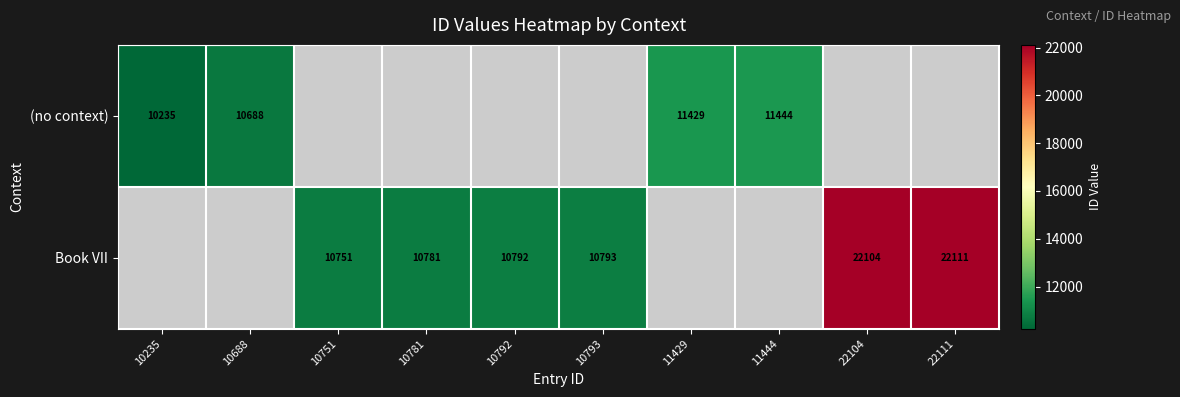

Rank the categories by (no context) value from lowest to highest.

10235, 10688, 10751, 10781, 10792, 10793, 11429, 11444, 22104, 22111